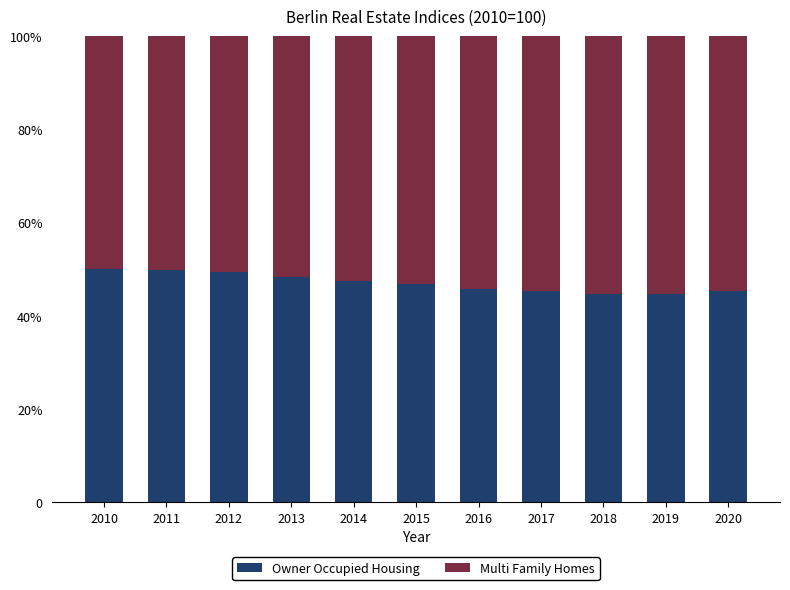

At which category is the sum across all series the highest?

2017